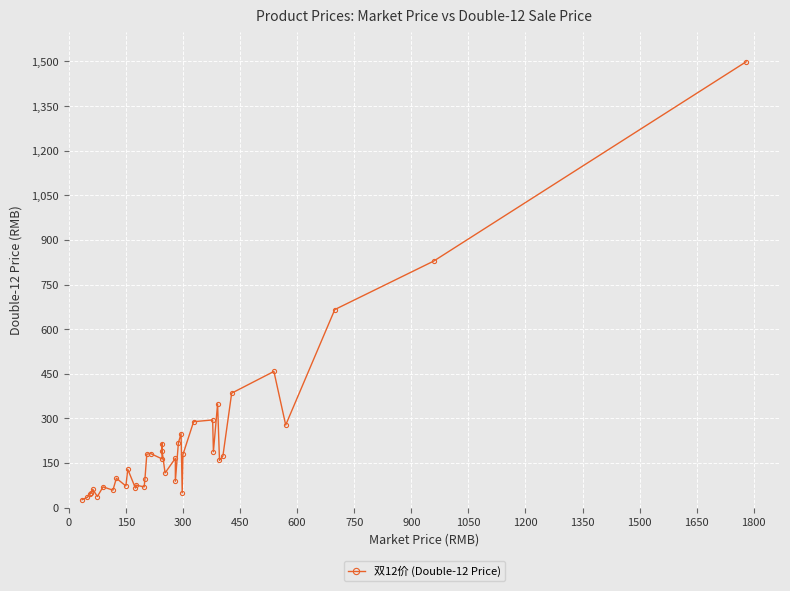

Reading left to right, list all the values displayed in this chart.

26.8	35.0	45.9	49.0	61.9	37.5	69.9	59.0	99.0	72.9	129.0	66.0	76.0	69.9	95.0	180.0	182.0	164.0	215.0	192.0	116.8	166.0	89.0	218.0	249.0	49.9	179.0	289.0	295.0	188.0	349.0	159.0	174.0	385.0	458.0	278.0	666.0	829.0	1499.0